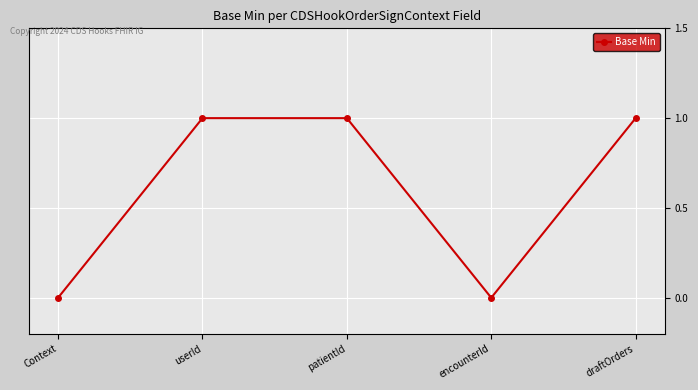

True or false: the data has more than 1 interior local peaks.

False